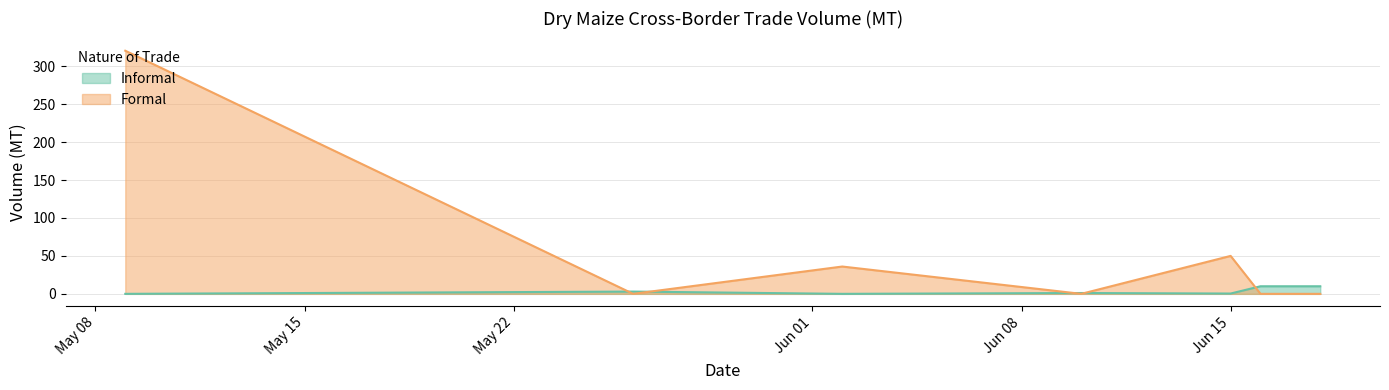

Rank the series by their maximum value, from lowest to highest.

Informal, Formal